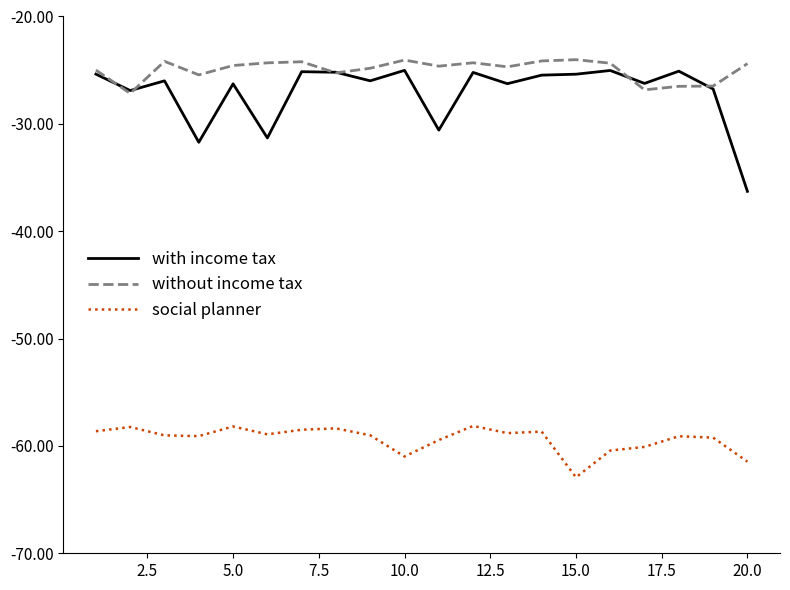

Which series ends up on top after the final intersection of without income tax and with income tax?

without income tax